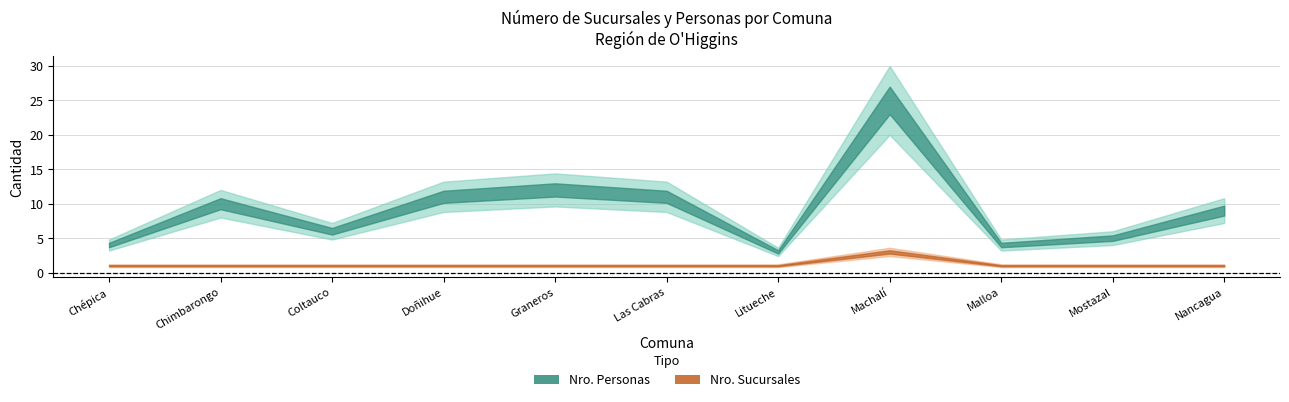

Reading left to right, what are all the values shown in this chart?

Nro. Sucursales: 1	1	1	1	1	1	1	3	1	1	1
Nro. Personas: 4	10	6	11	12	11	3	25	4	5	9